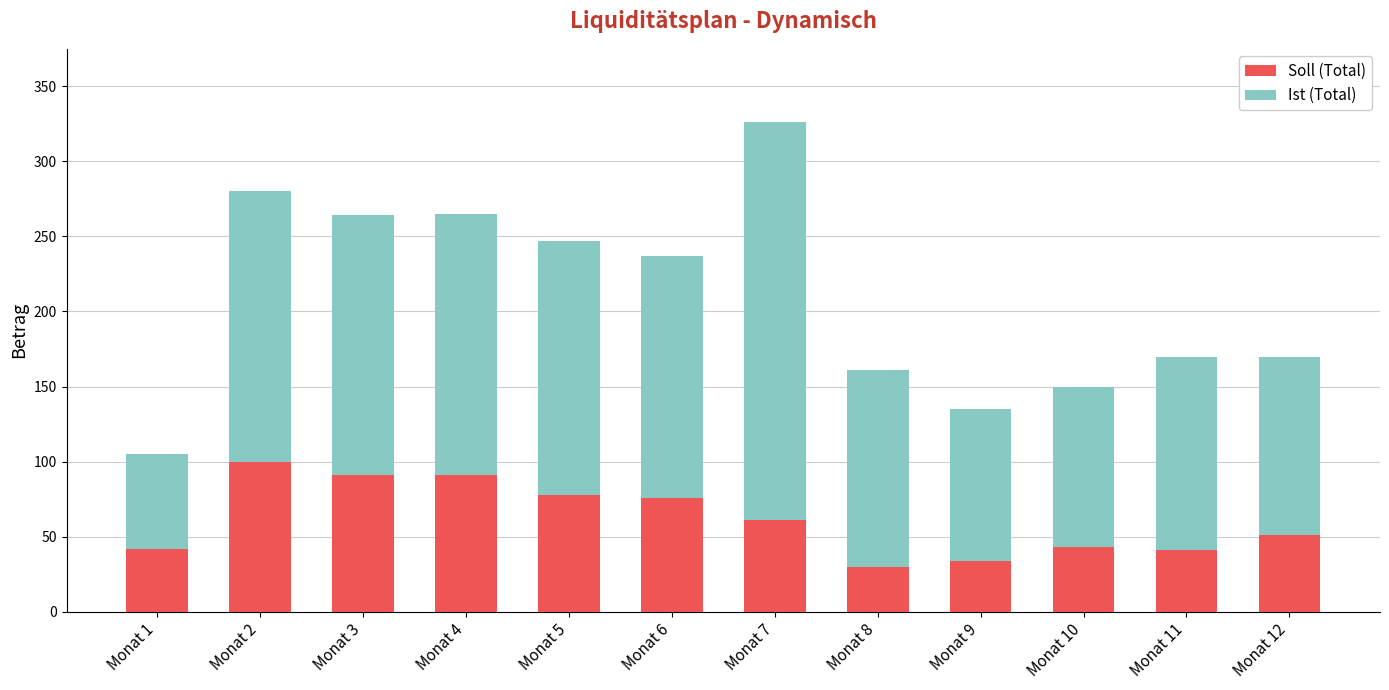

How many data points in Soll (Total) are less than 61?

6